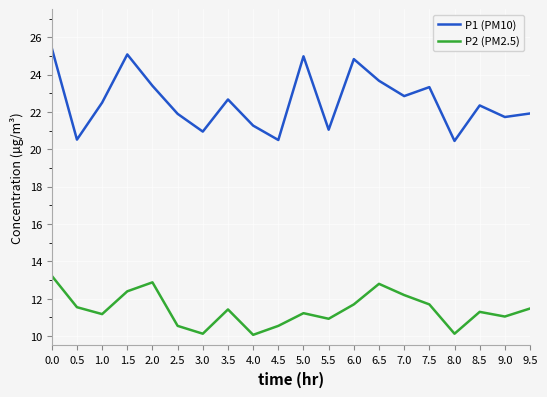

In P2 (PM2.5), how many points are lower than both neighbors (excluding endpoints)?

6